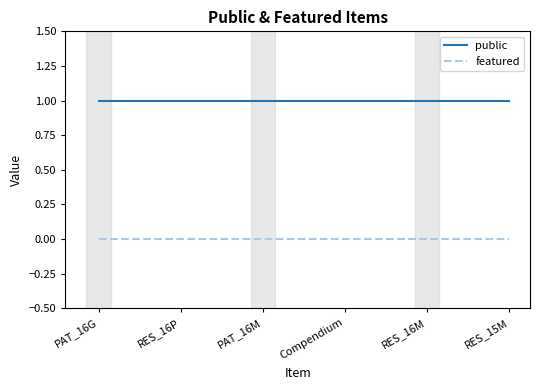

What position from the right is PAT_16M?

4